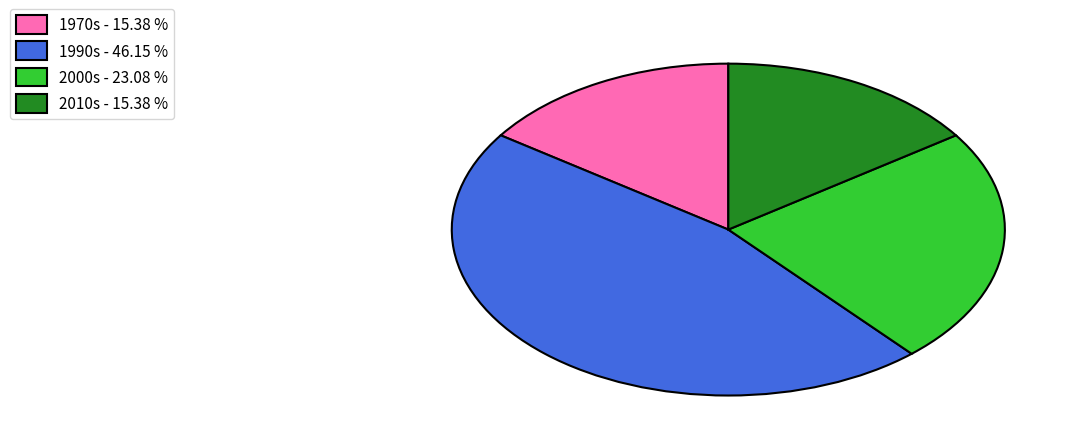

Which category has the biggest portion of the pie?

1990s - 46.15 %